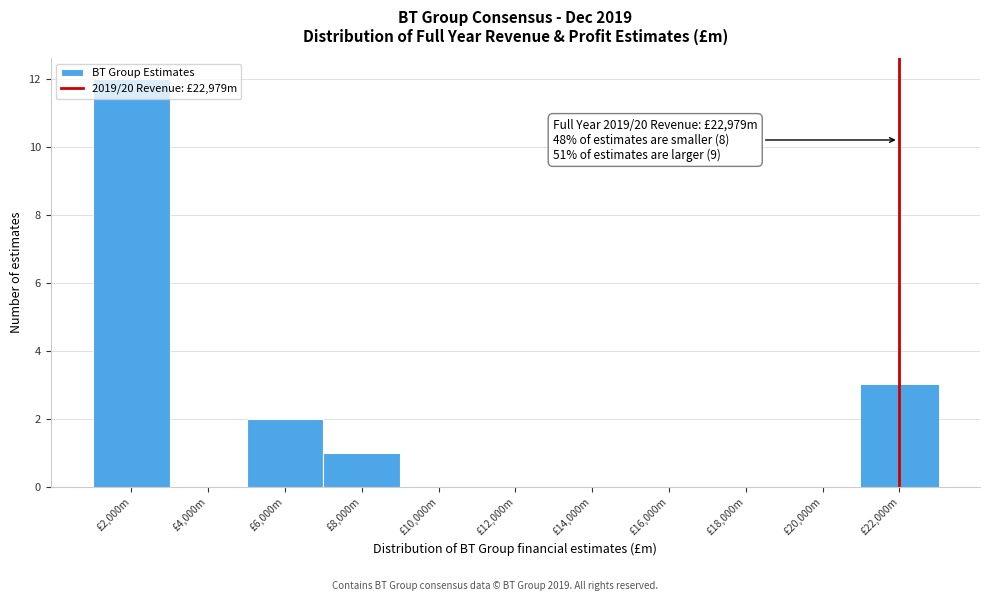

At which label is the value closest to 6?

£22,000m